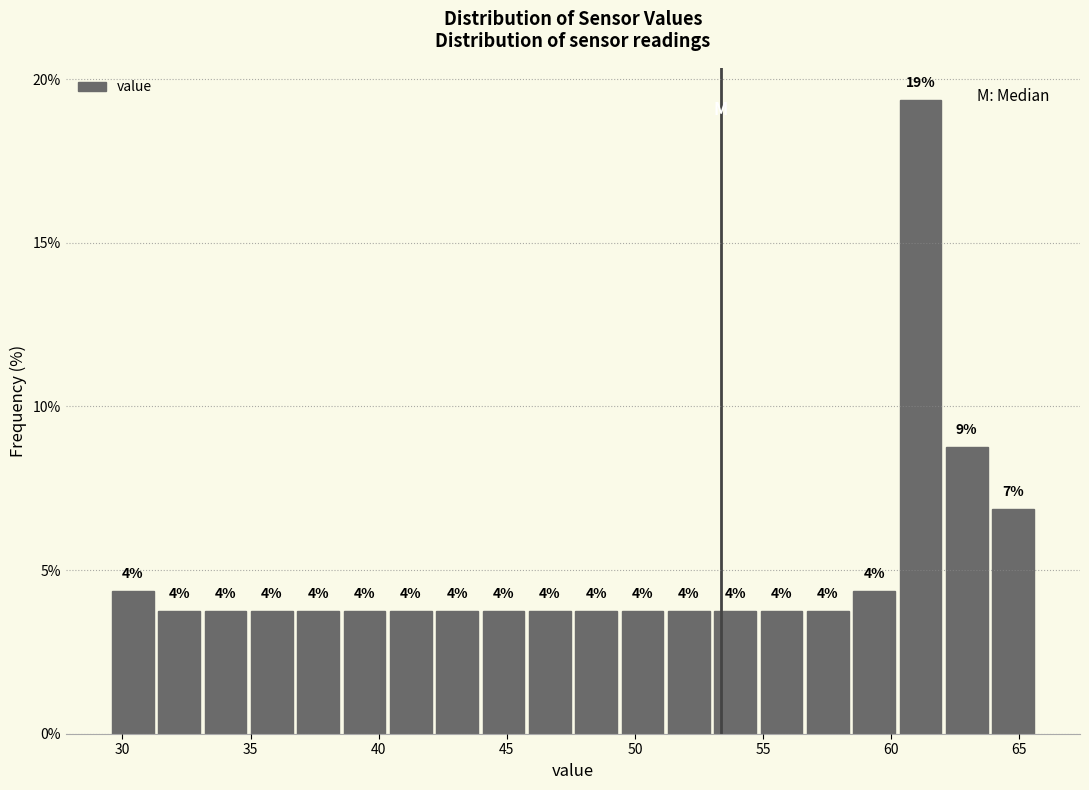

Around what value on the x-axis is the tallest bar? Give the approximate position of its centre, as read against the axis.

61.0